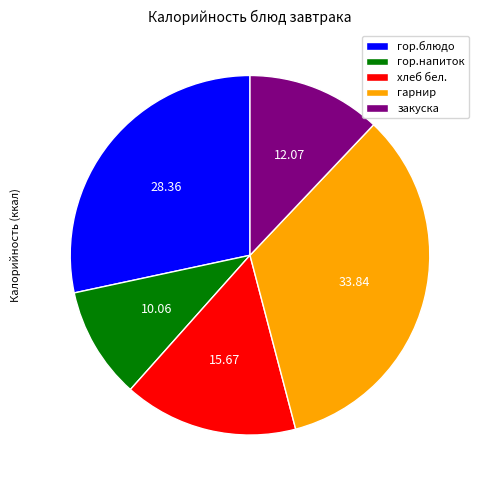

How many slices are in this pie chart?

5